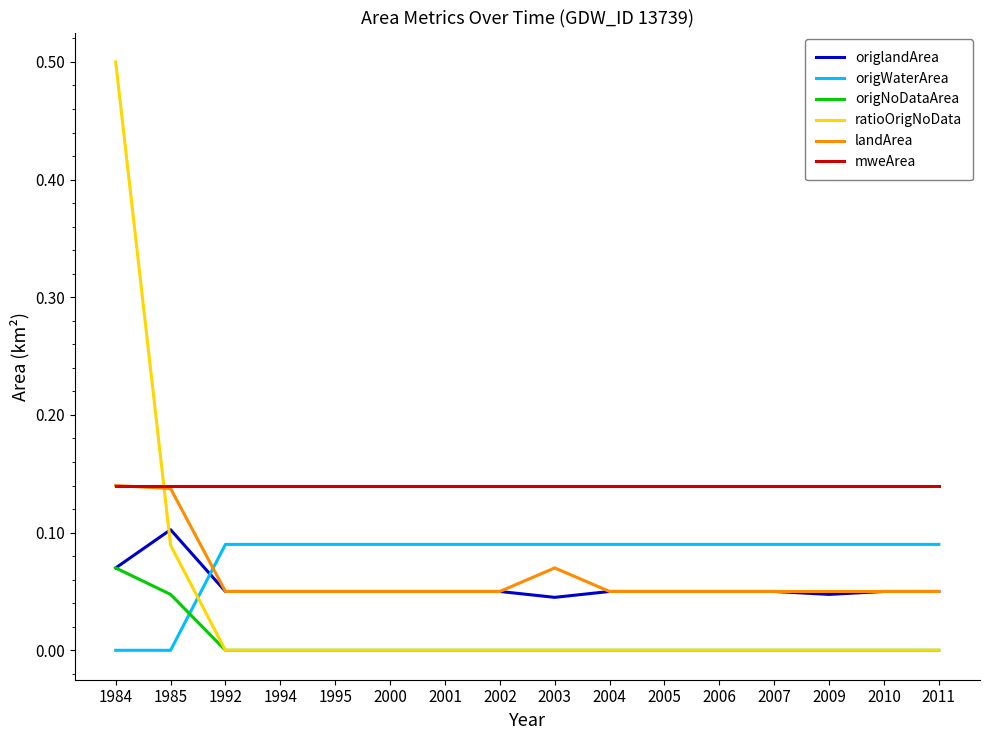

Which series has the largest total across all categories?

mweArea